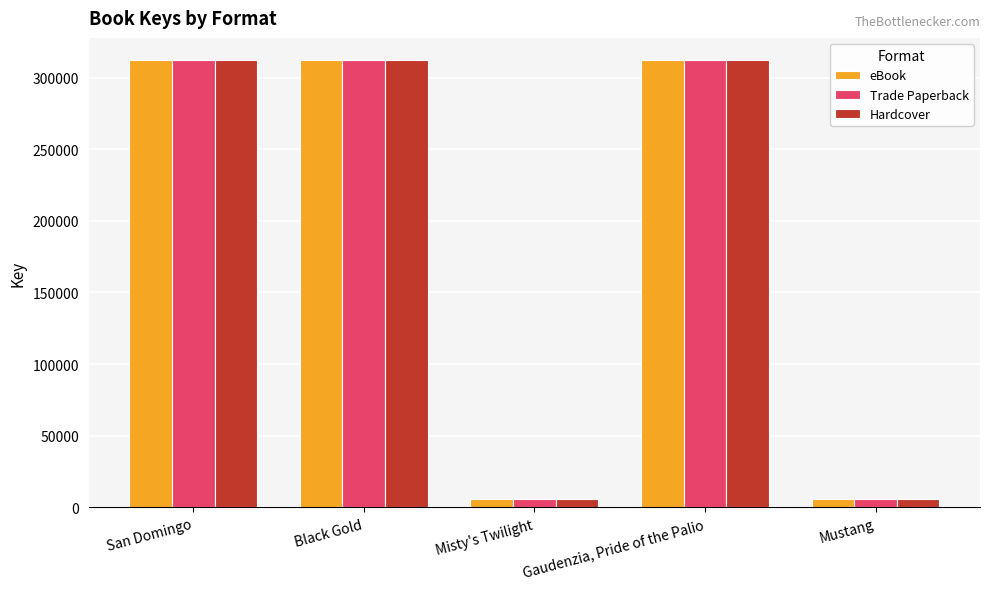

What are all the series names shown in the legend?

eBook, Trade Paperback, Hardcover